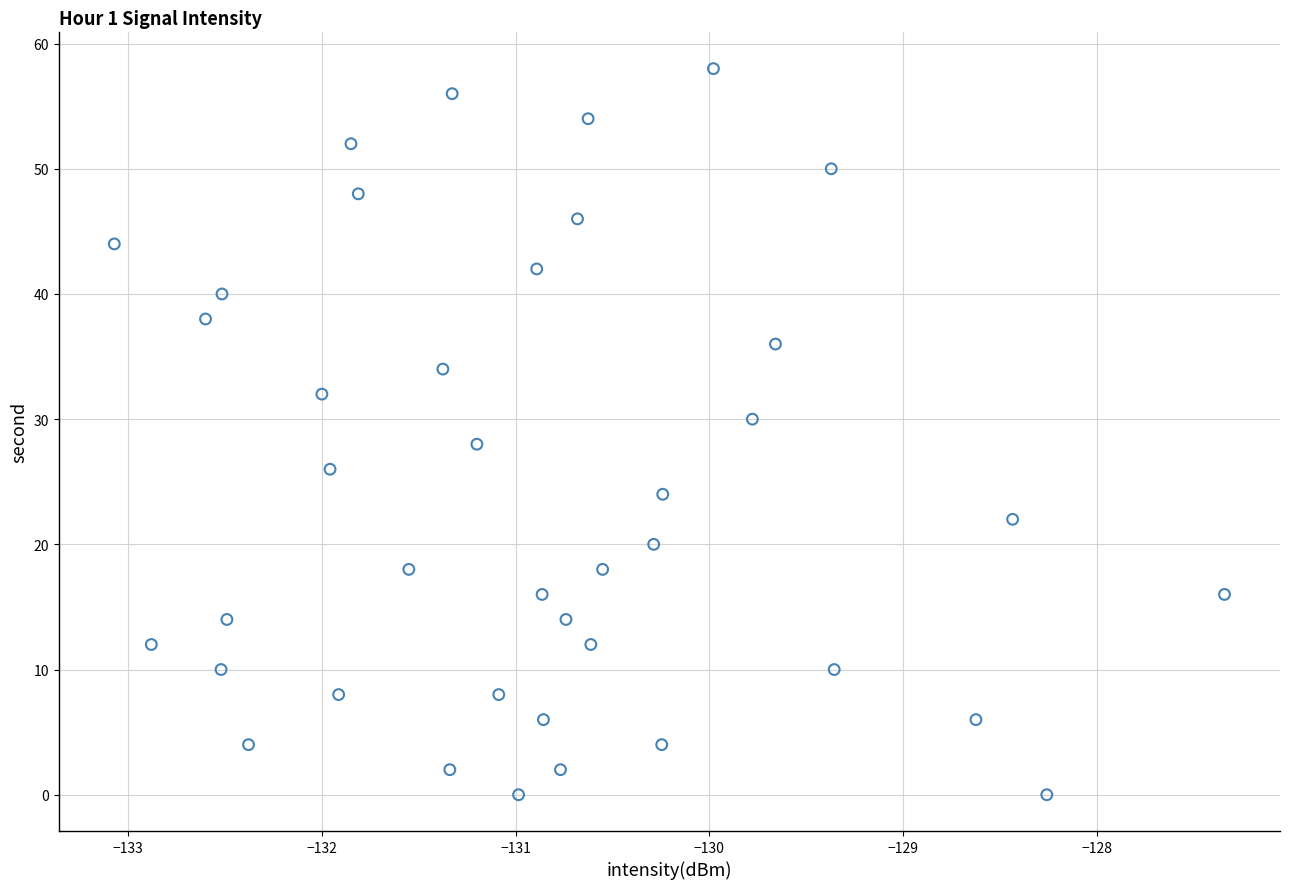

What is the range of Y values (max minus min)?

58